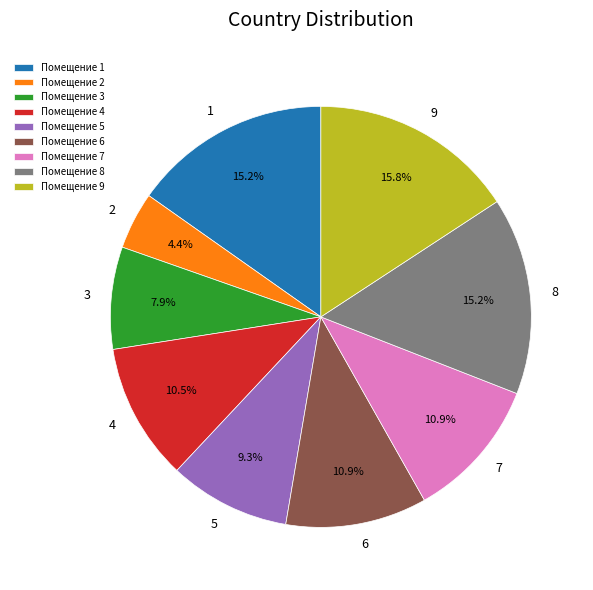

What is the total percentage of 3 and 5?

17.2%